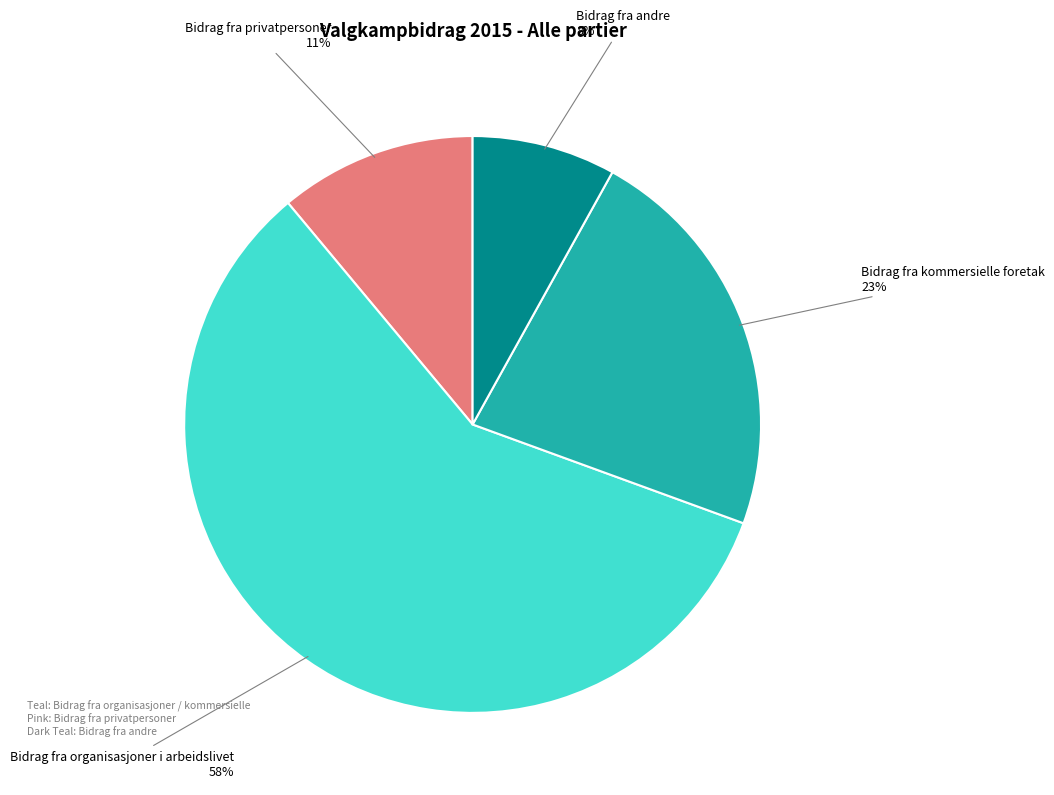

Rank the categories by value from lowest to highest.

Bidrag fra andre, Bidrag fra privatpersoner, Bidrag fra kommersielle foretak, Bidrag fra organisasjoner i arbeidslivet